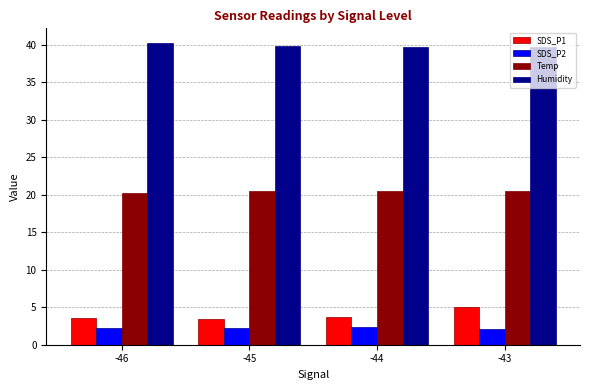

Does the chart contain stacked bars?

No